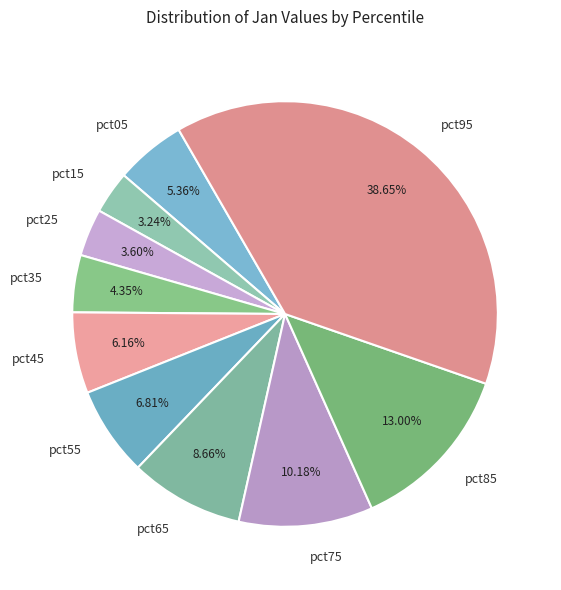

Which slice is the largest?

pct95